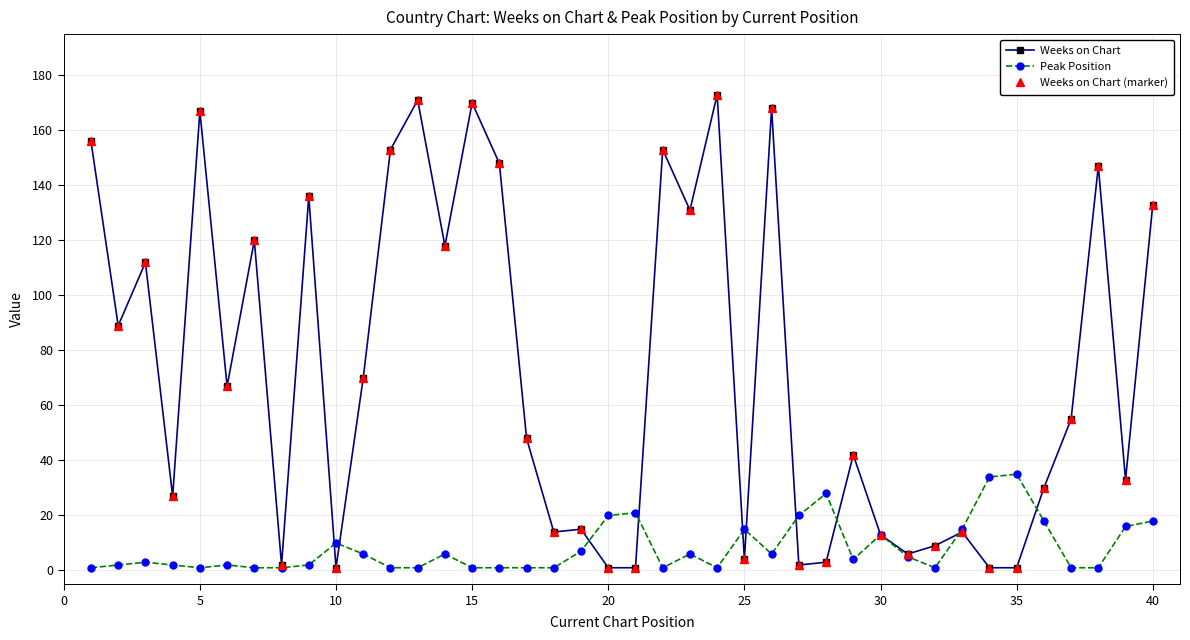

Does the chart have visible grid lines?

Yes